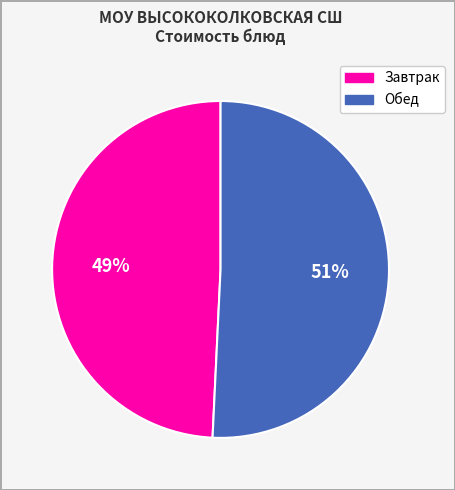

The Обед slice represents 51% of the pie. True or false?

True